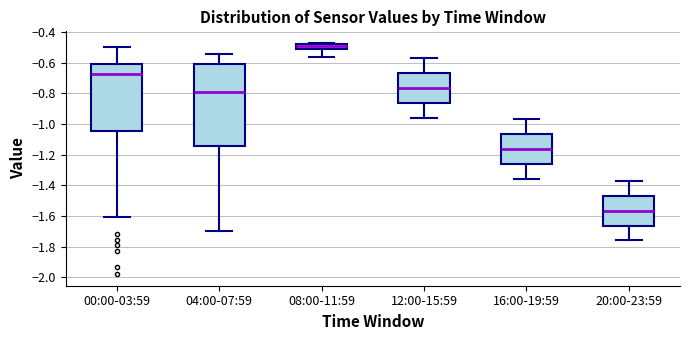

Comparing the boxes themselves (not the whiskers), which one is the tallest?

04:00-07:59